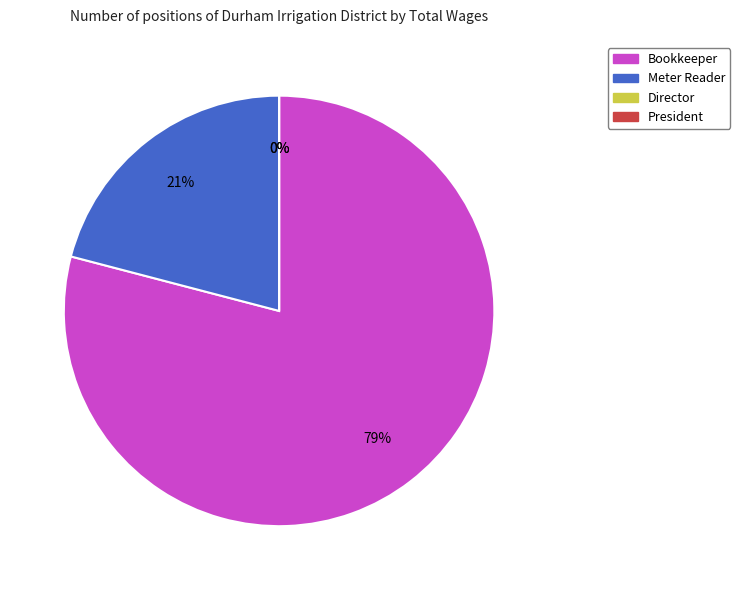

What portion of the pie excludes Director?

100.0%